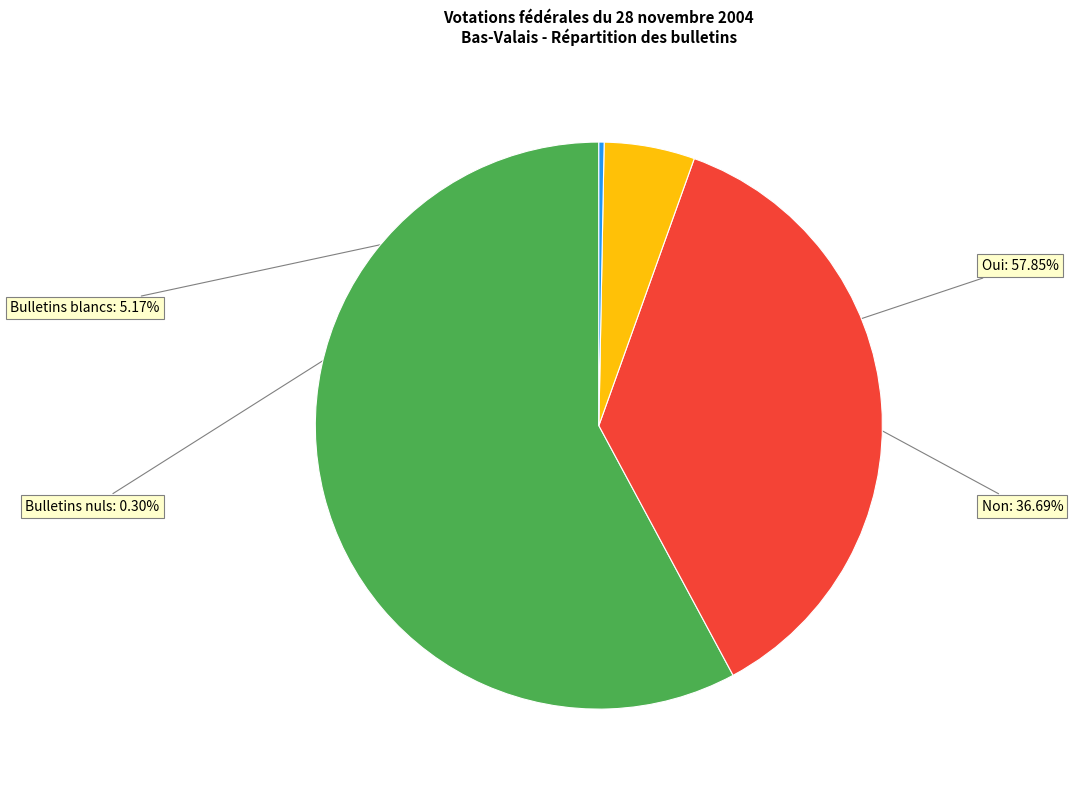

What is the largest slice in the pie chart?

Oui